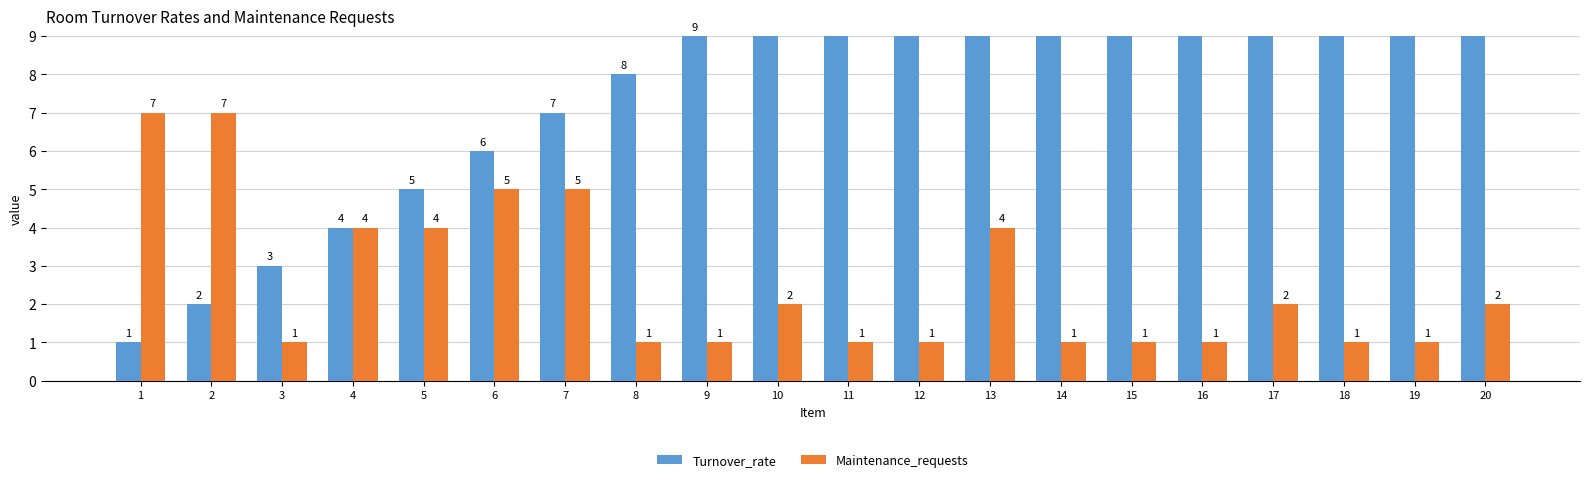

Which series has the largest total across all categories?

Turnover_rate